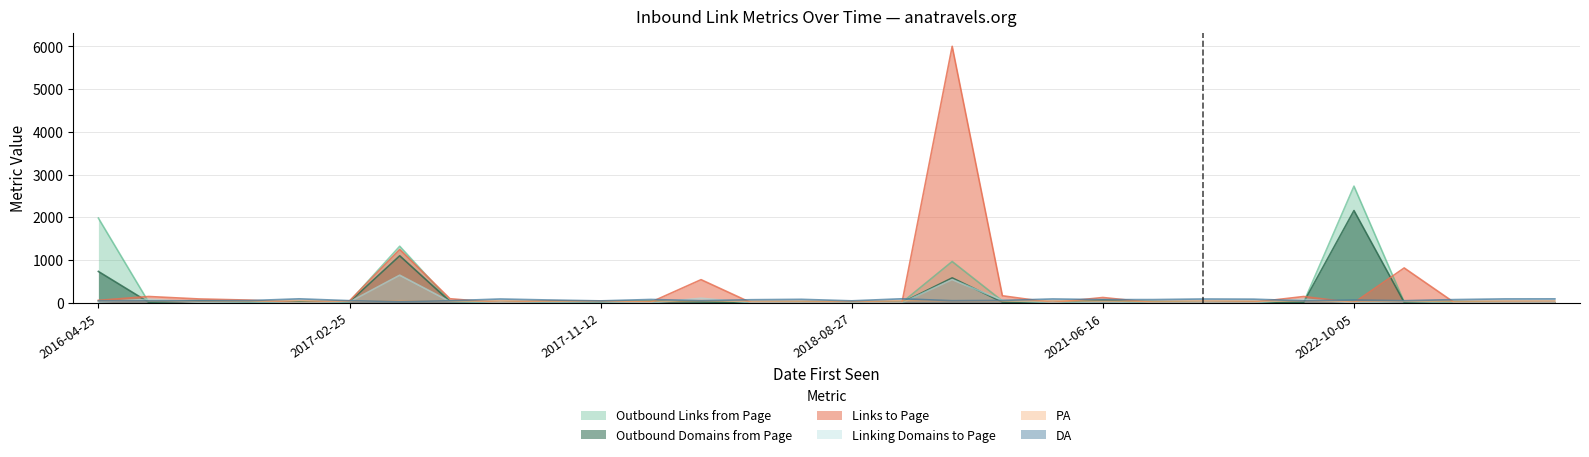

Is the value of DA at 2016-06-08 greater than the value of Linking Domains to Page at 2016-07-20?

Yes